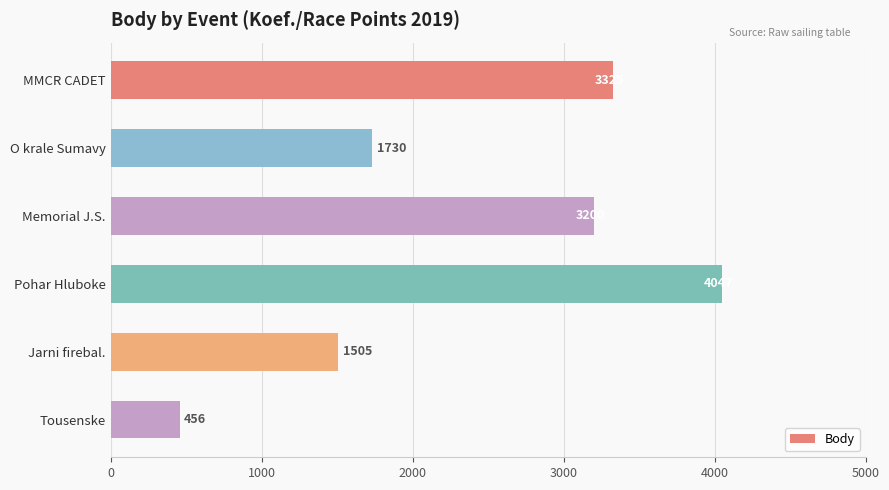

How many bars are there in total?

6